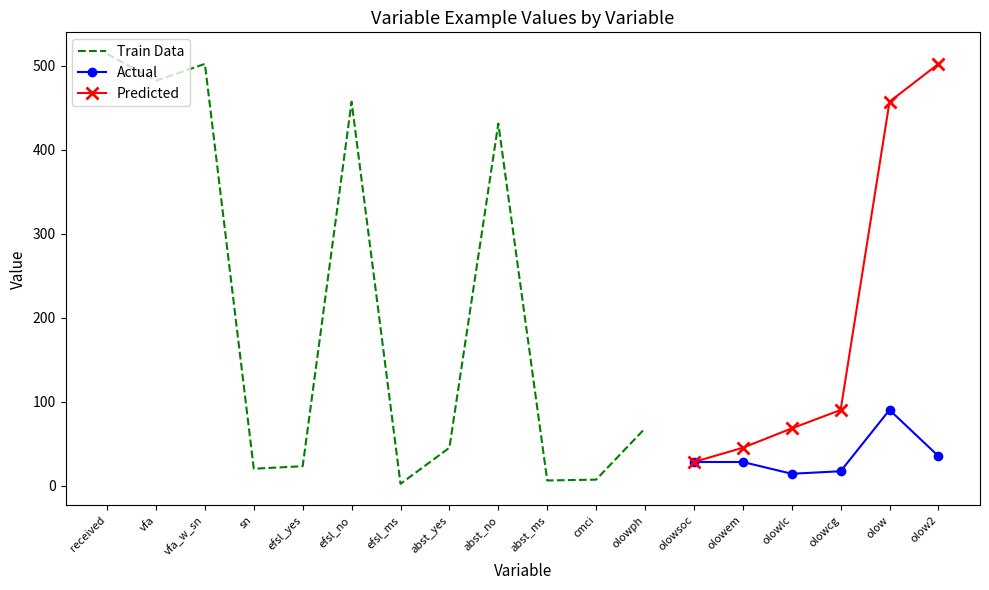

True or false: Predicted has more than 2 points higher than both neighbors.

False